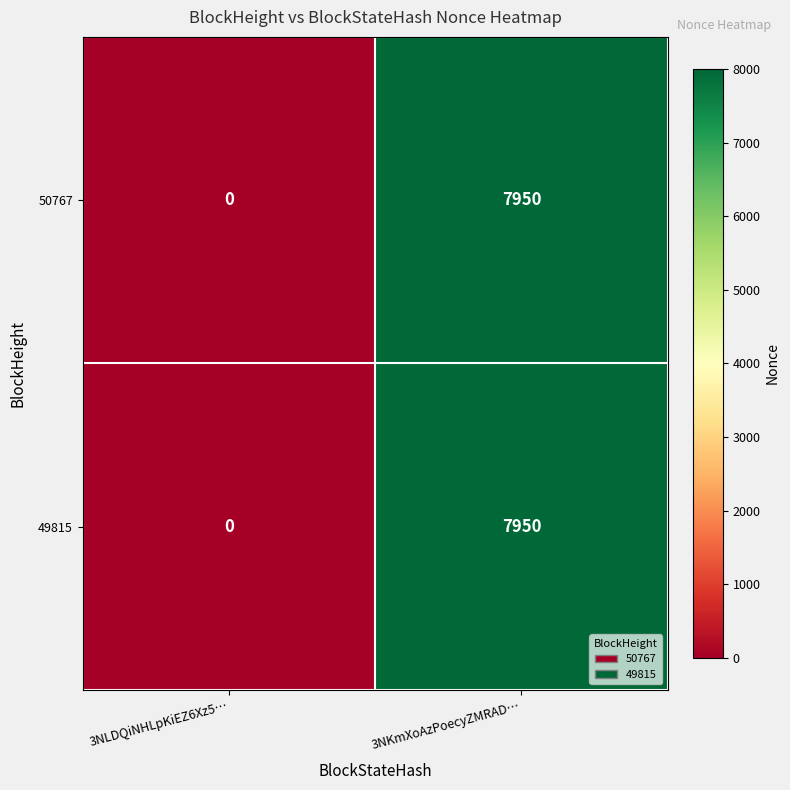

Reading left to right, list all the values displayed in this chart.

50767: 0	7950
49815: 0	7950